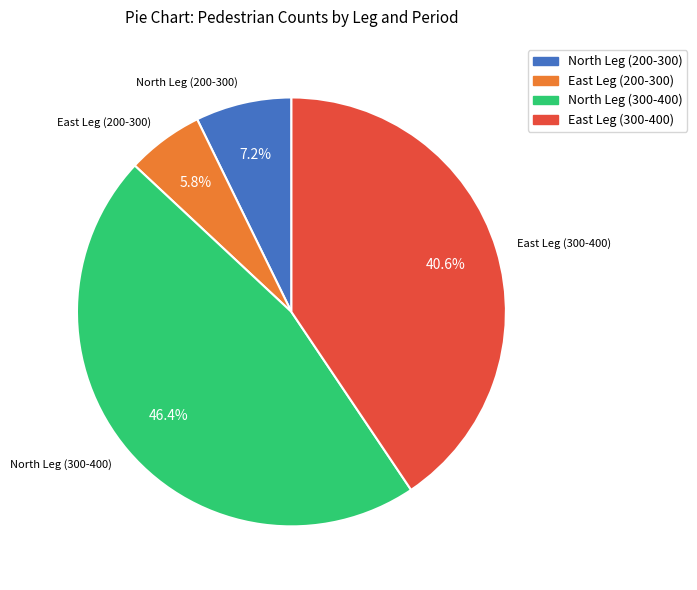

What is the total percentage of North Leg (200-300) and North Leg (300-400)?

53.6%